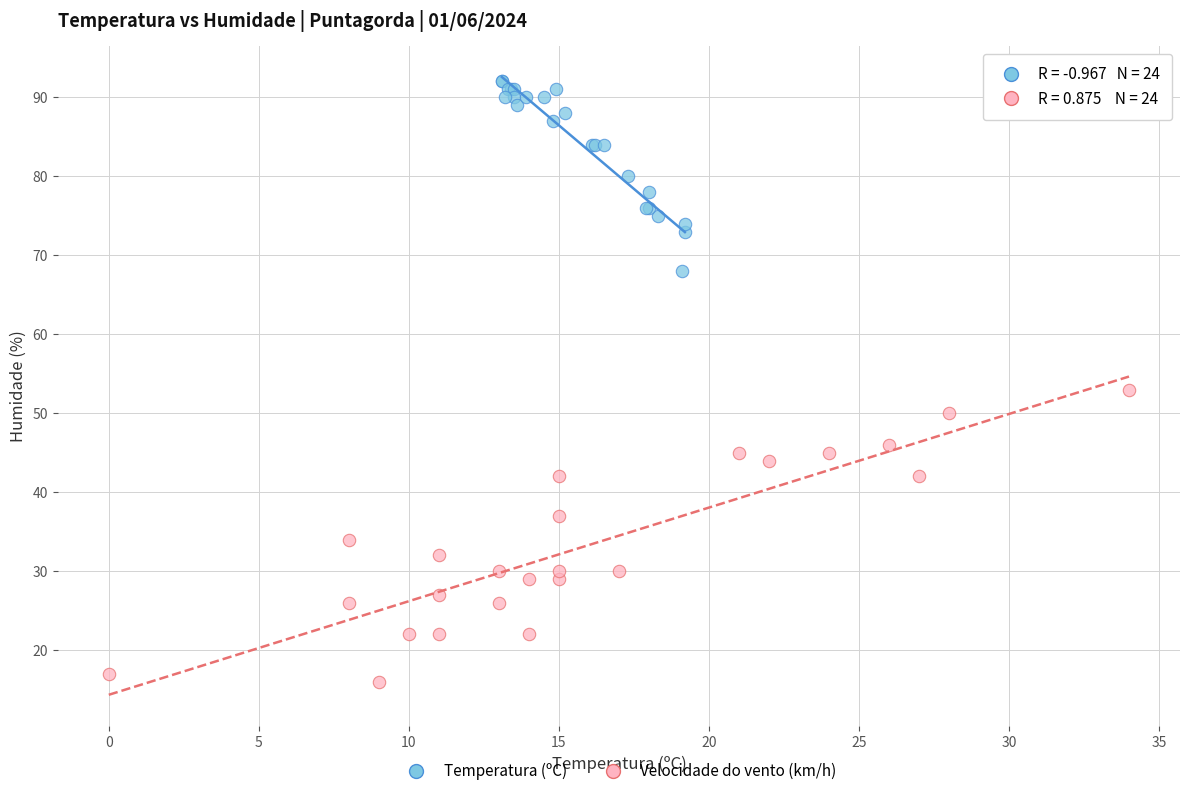

Which series contains the lowest Y value?

Velocidade do vento (km/h)